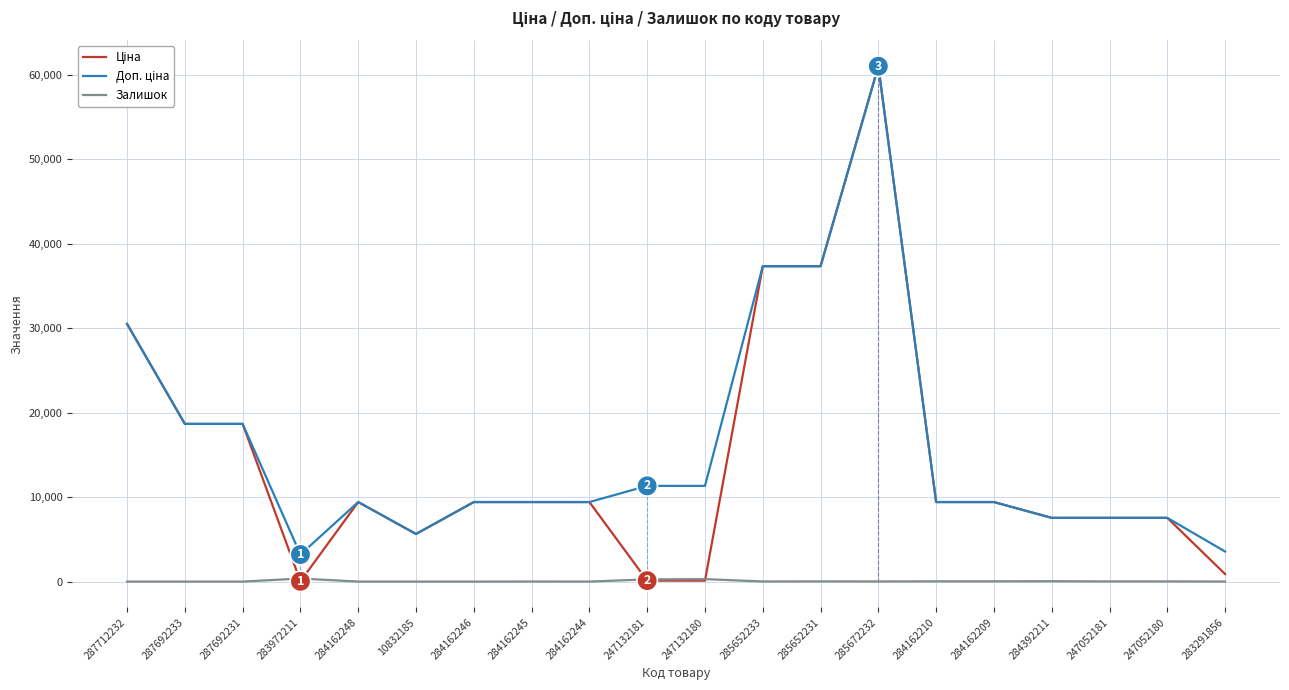

Which category has the highest value across all series?

285672232